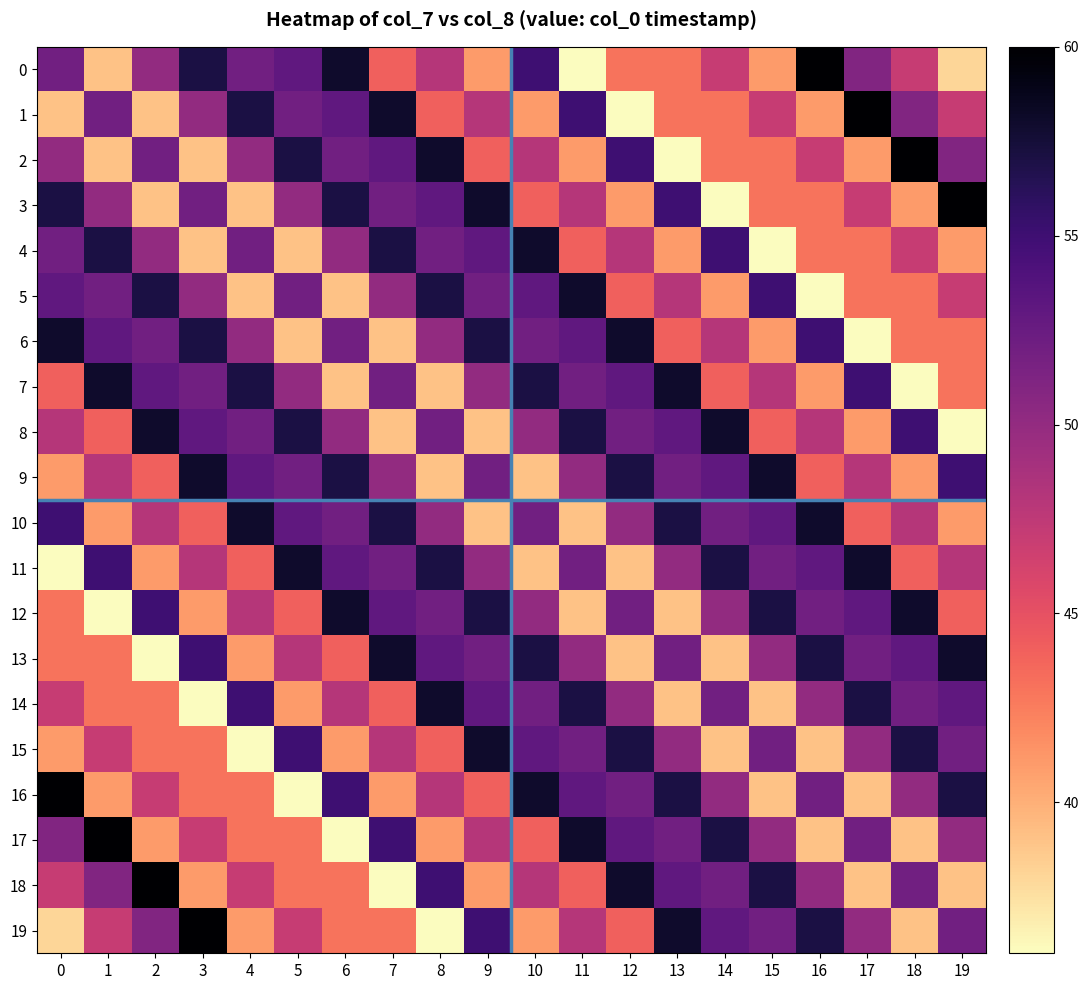

Which label corresponds to the smallest value in the chart?

11